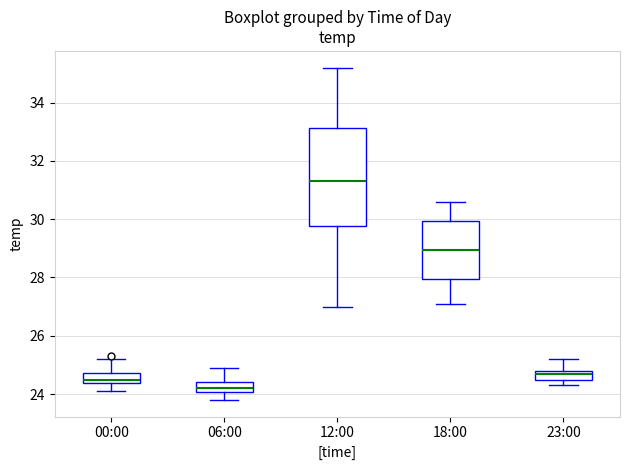

Which box has the lowest median line?

06:00